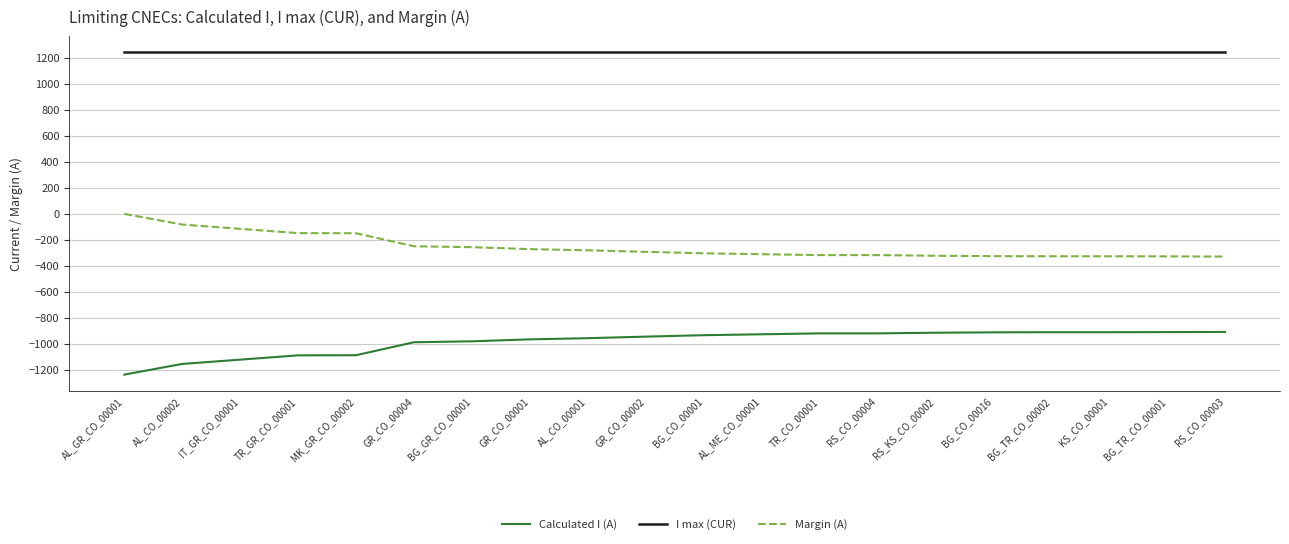

Rank the series by their average value, from highest to lowest.

I max (CUR), Margin (A), Calculated I (A)